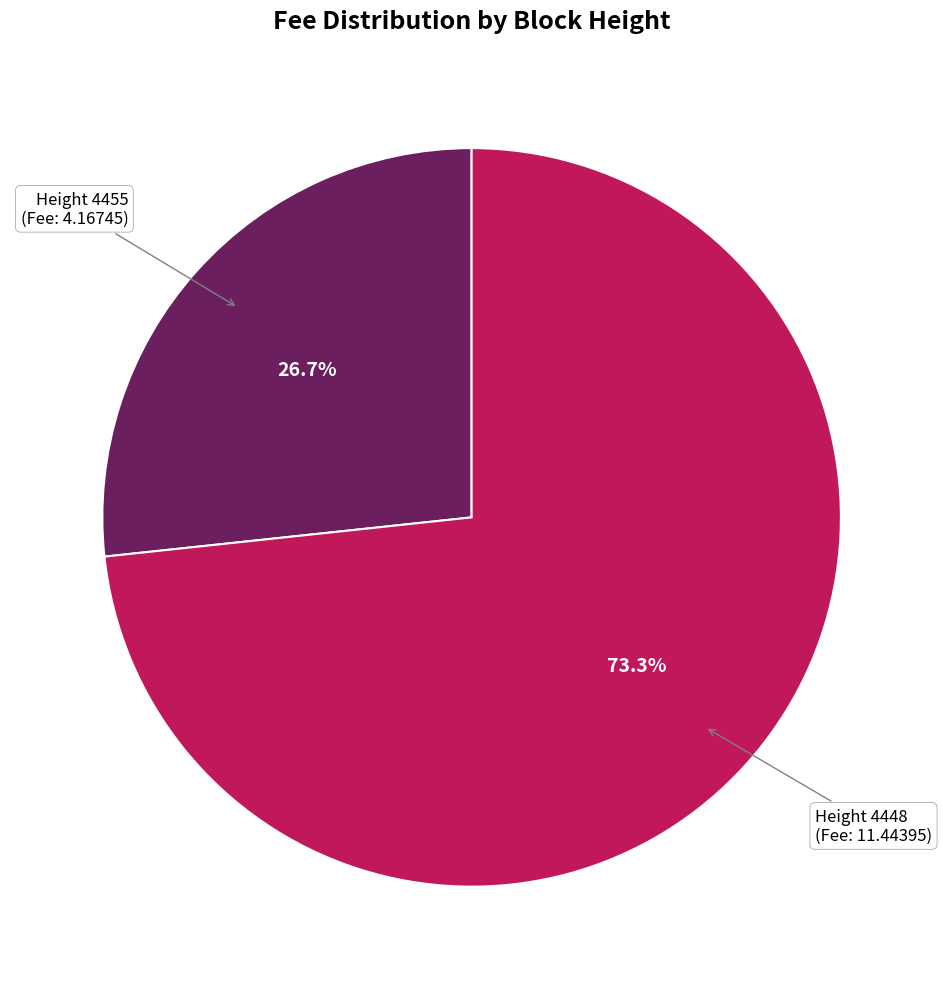

What is the ratio of the value at Height 4455 to the value at Height 4448?

0.4